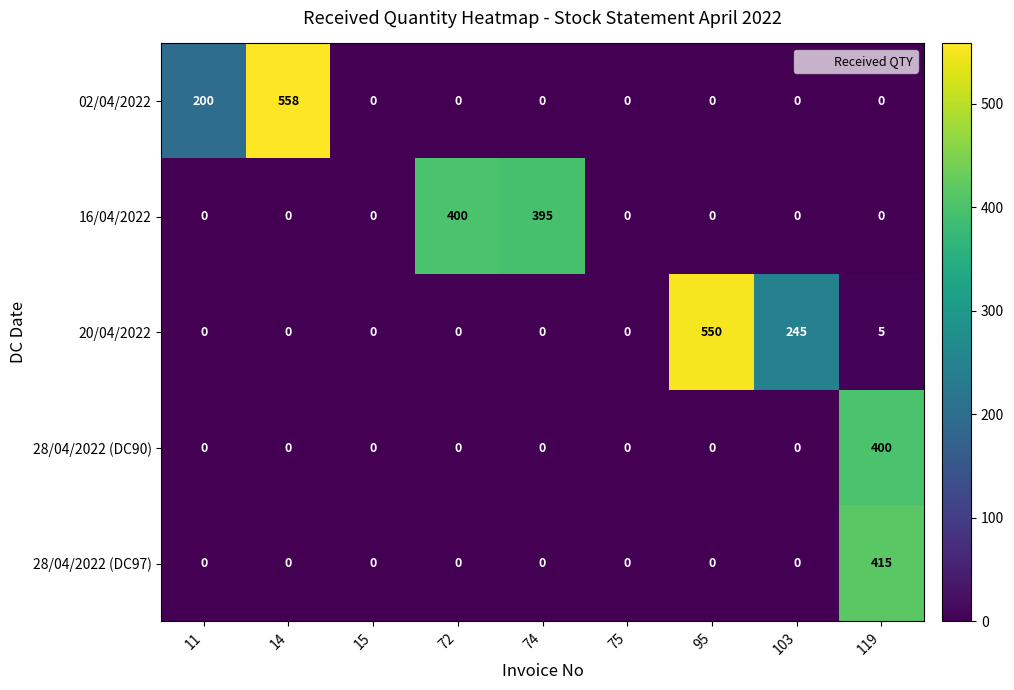

Is it true that 28/04/2022 (DC97) equals 0 at 74?

True